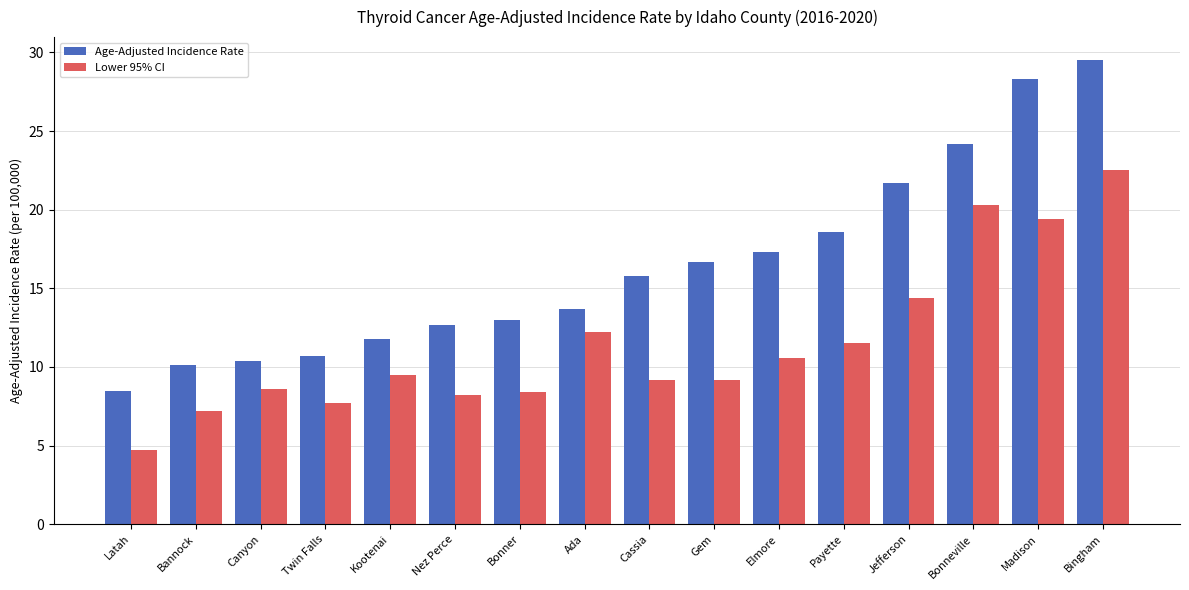

What is the sum of all Lower 95% CI values?

183.6